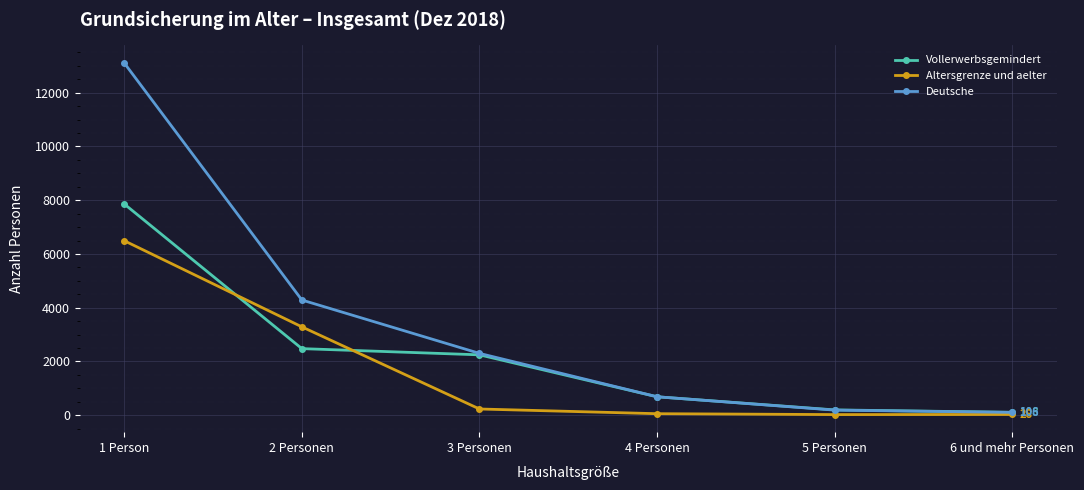

How many data points in Deutsche are less than 2301?

3